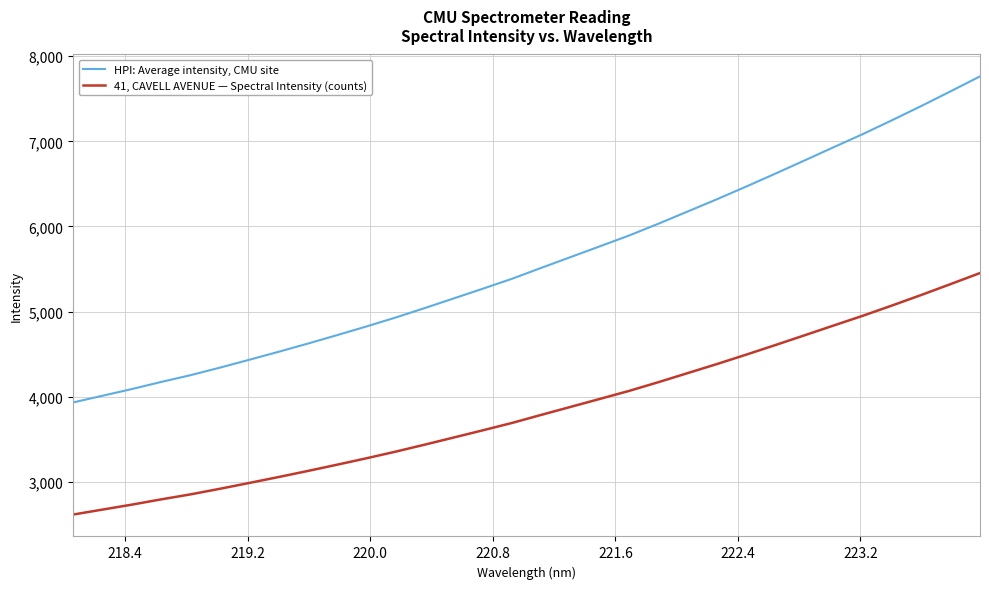

What is the maximum value for HPI: Average intensity, CMU site?

7762.0